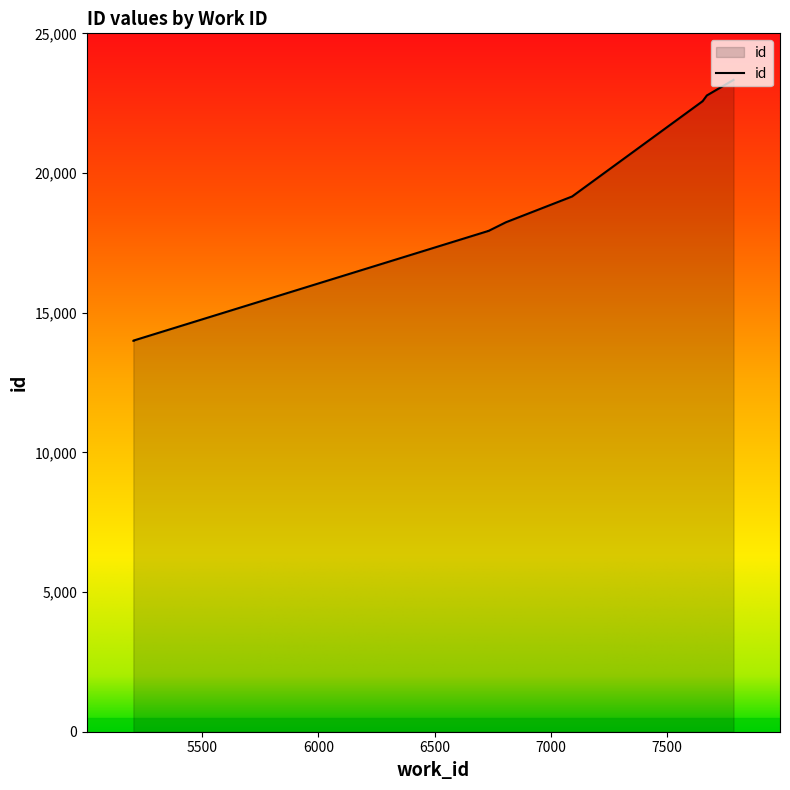

Reading left to right, list all the values displayed in this chart.

5203=13998	5203=14000	6733=17930	6733=17931	6807=18237	7092=19160	7654=22572	7654=22573	7672=22776	7787=23334